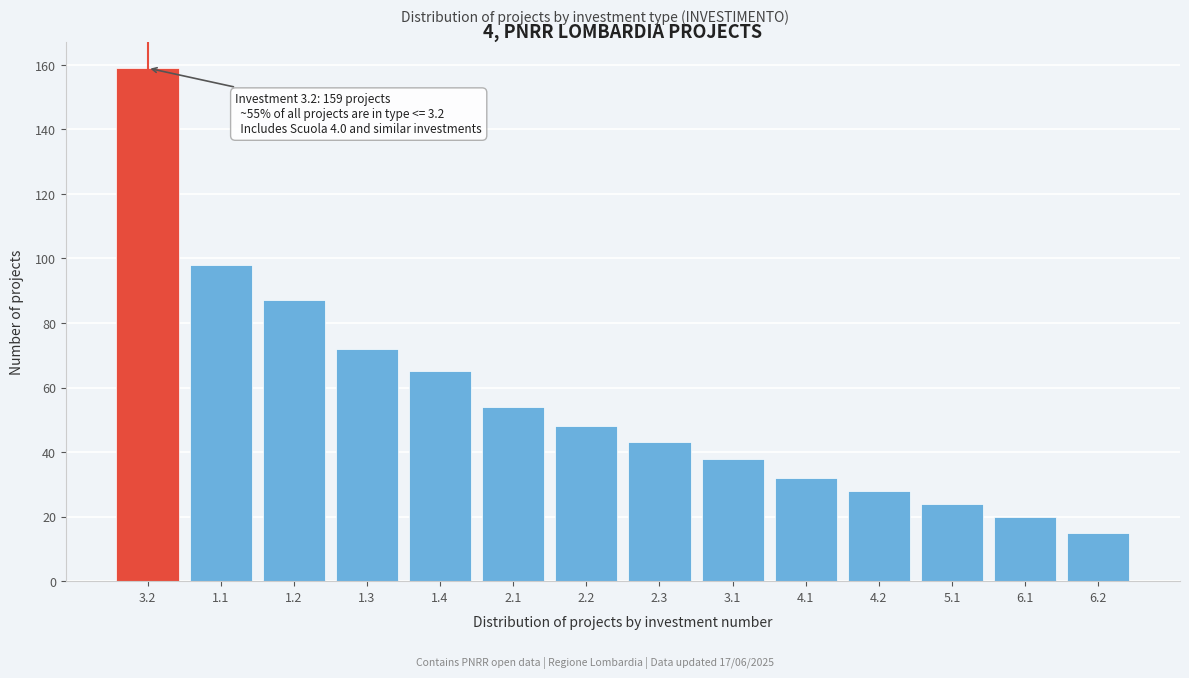

Reading left to right, extract all data points from this chart.

3.2=159	1.1=98	1.2=87	1.3=72	1.4=65	2.1=54	2.2=48	2.3=43	3.1=38	4.1=32	4.2=28	5.1=24	6.1=20	6.2=15